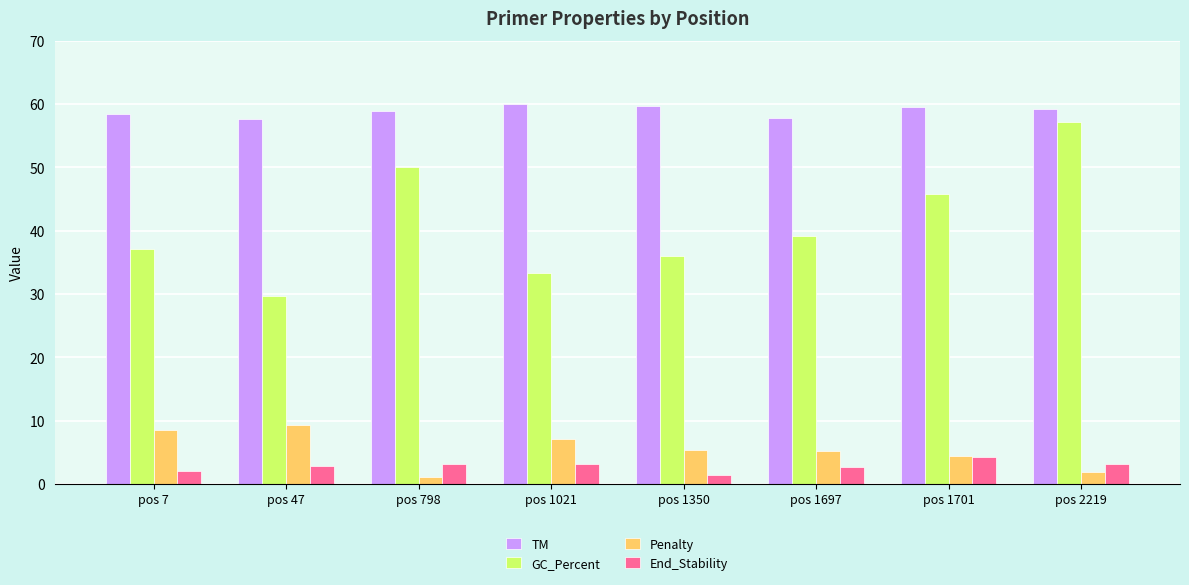

The value of Penalty at pos 1350 is 2.1. True or false?

False